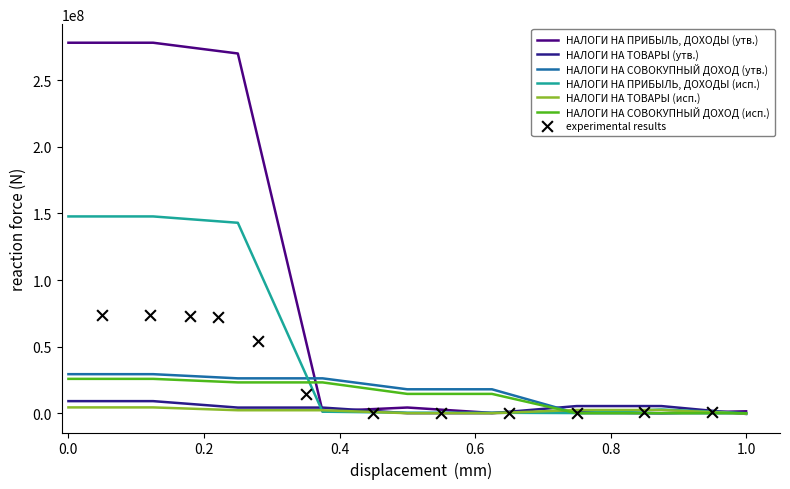

What is the total value across all series at 7?

8672028.4